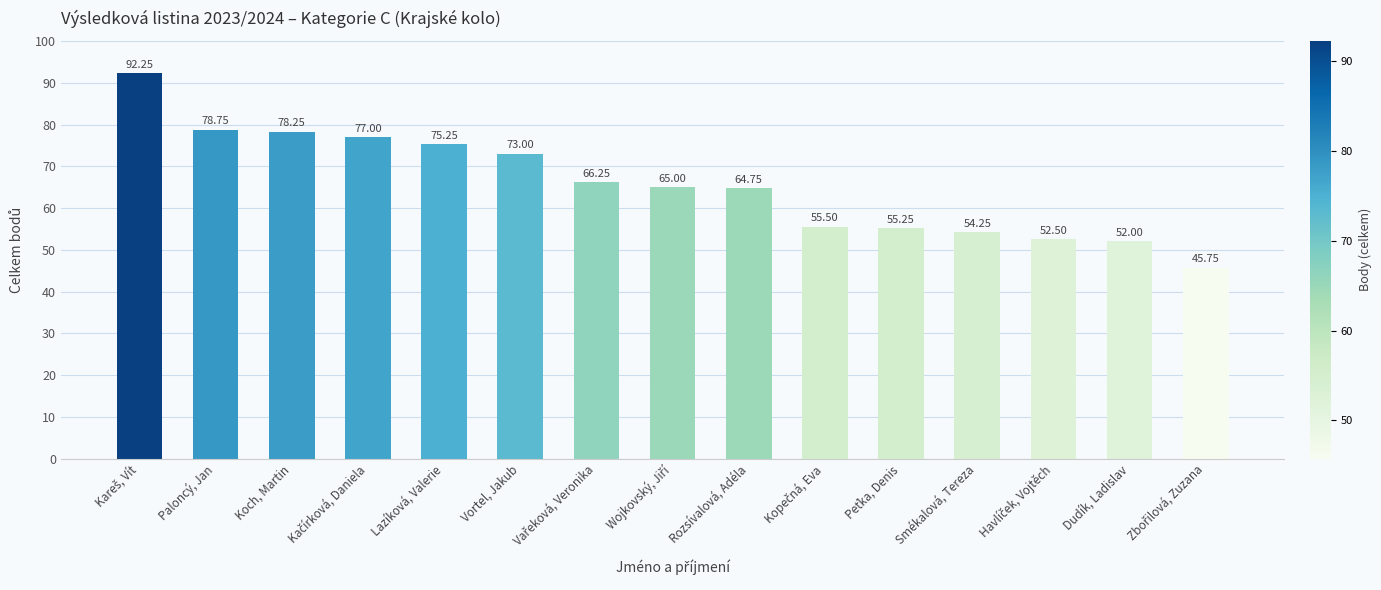

Does the chart contain stacked bars?

No